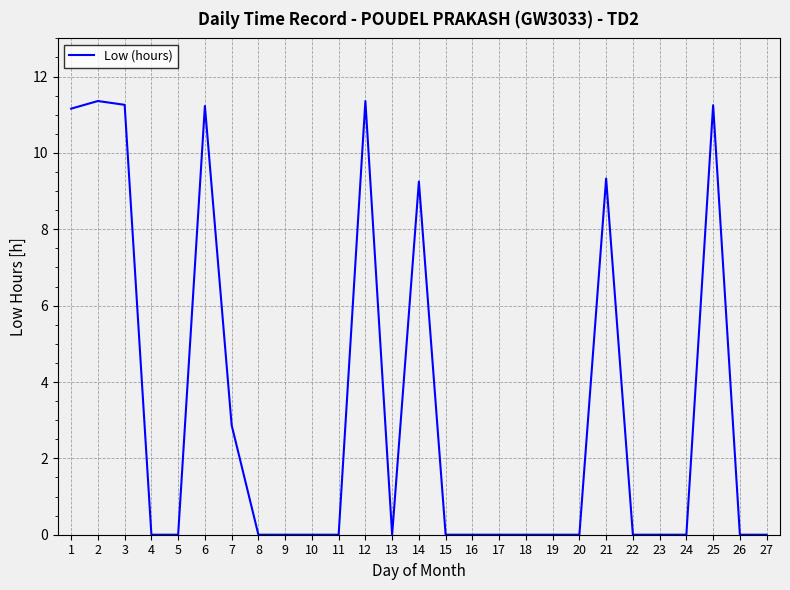

Does the chart display data point markers on the line(s)?

No